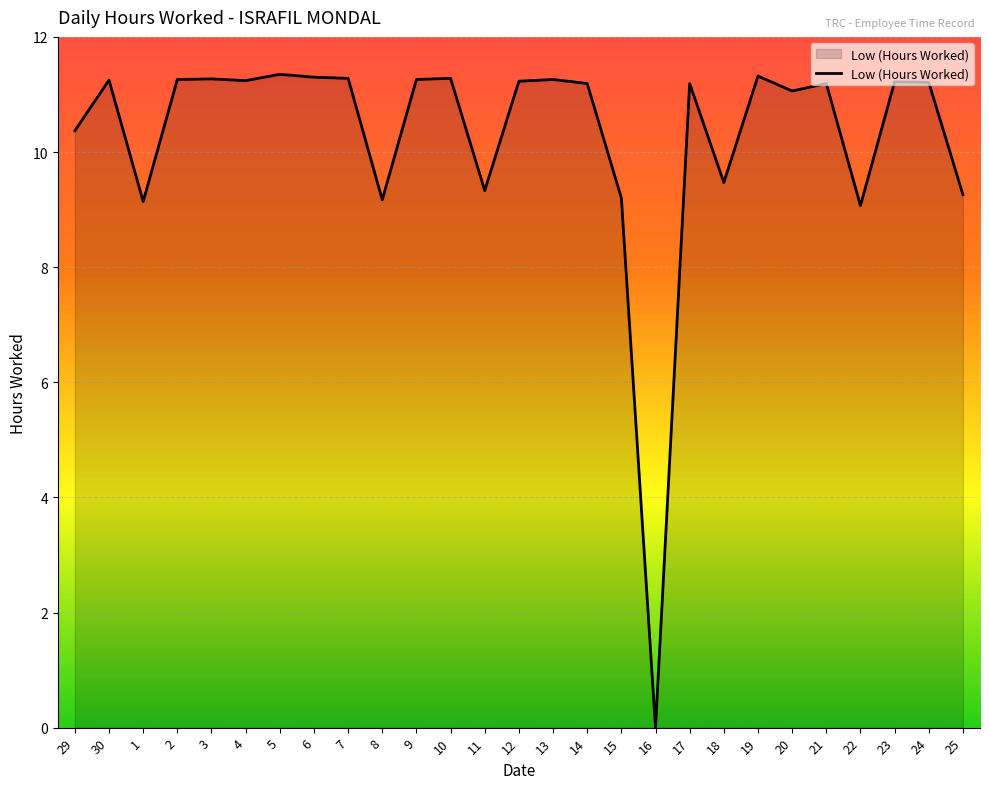

How many lines are shown in the chart?

1